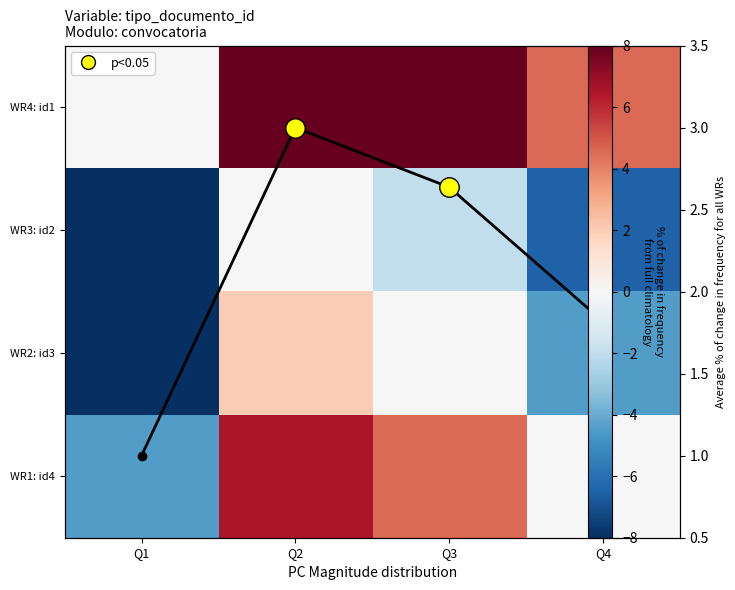

What is the total value across all series at Q3?

14.1